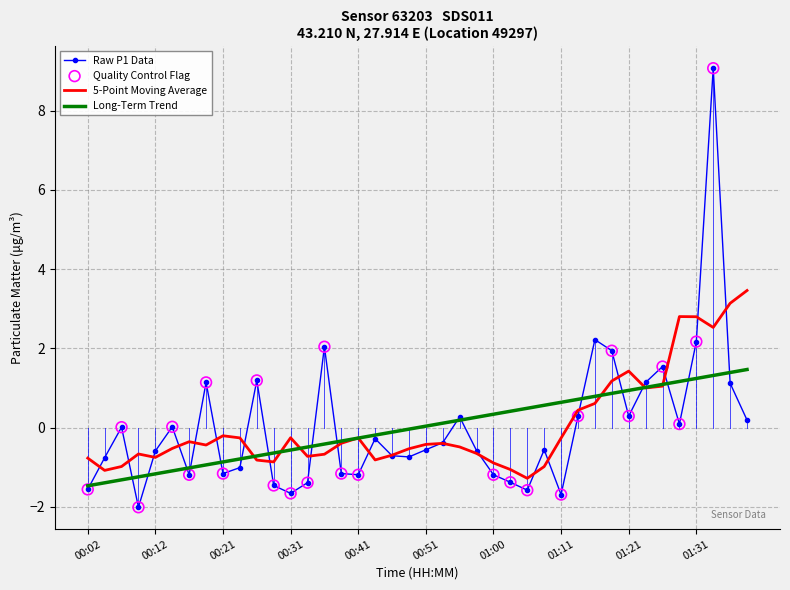

Which series has the largest range (max minus min)?

Raw P1 Data